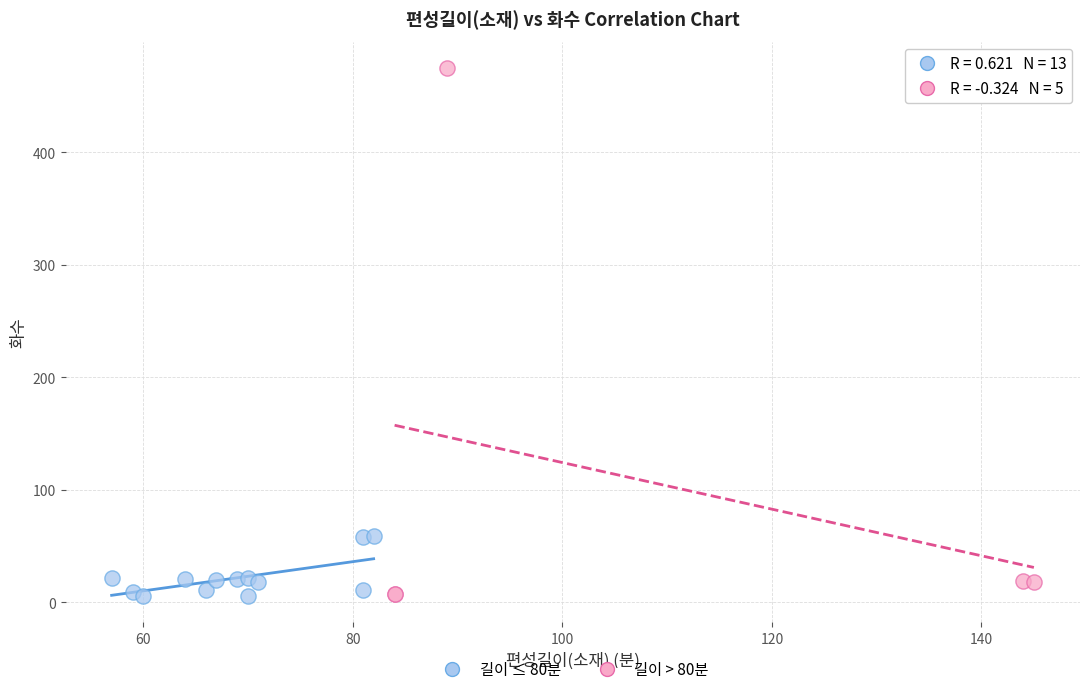

Which series contains the highest Y value?

길이 > 80분